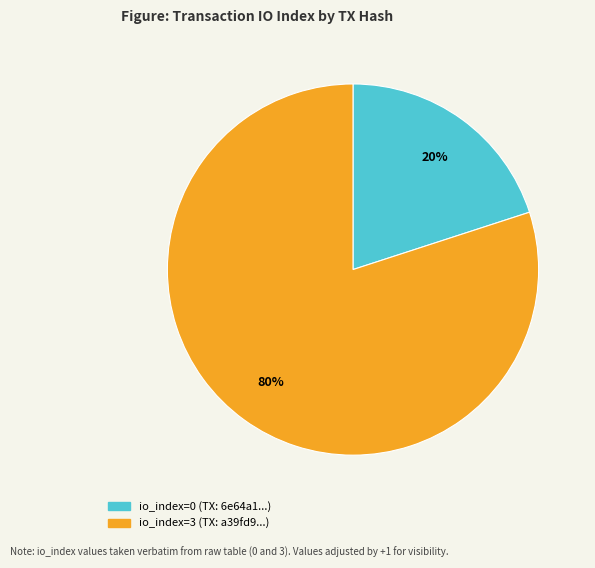

Which category has the smallest portion of the pie?

io_index=0 (TX: 6e64a1...)